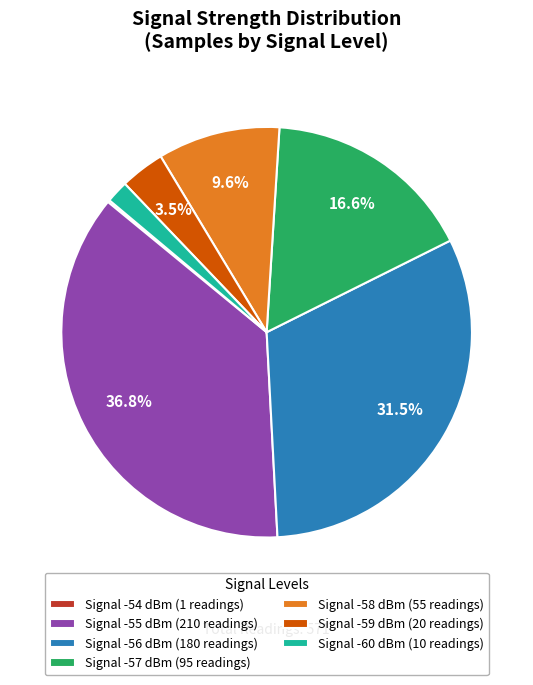

What is the largest slice in the pie chart?

Signal -55 dBm (210 readings)